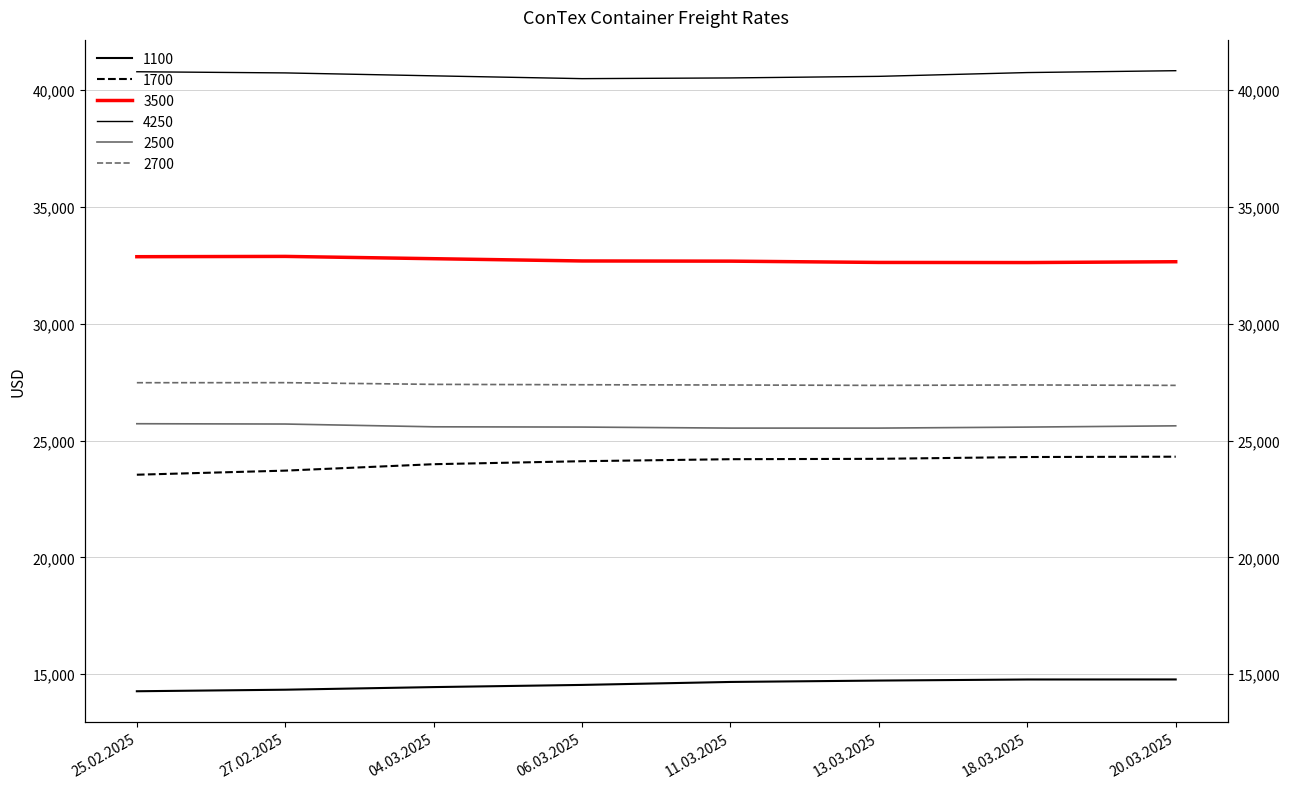

Reading left to right, list all the values displayed in this chart.

1100: 14270	14336	14448	14541	14668	14727	14773	14775
1700: 23536	23711	23986	24114	24200	24216	24293	24307
3500: 32865	32878	32780	32683	32675	32620	32615	32650
4250: 40780	40730	40605	40485	40515	40583	40745	40825
2500: 25718	25705	25586	25575	25531	25531	25574	25628
2700: 27473	27475	27402	27386	27375	27359	27377	27359